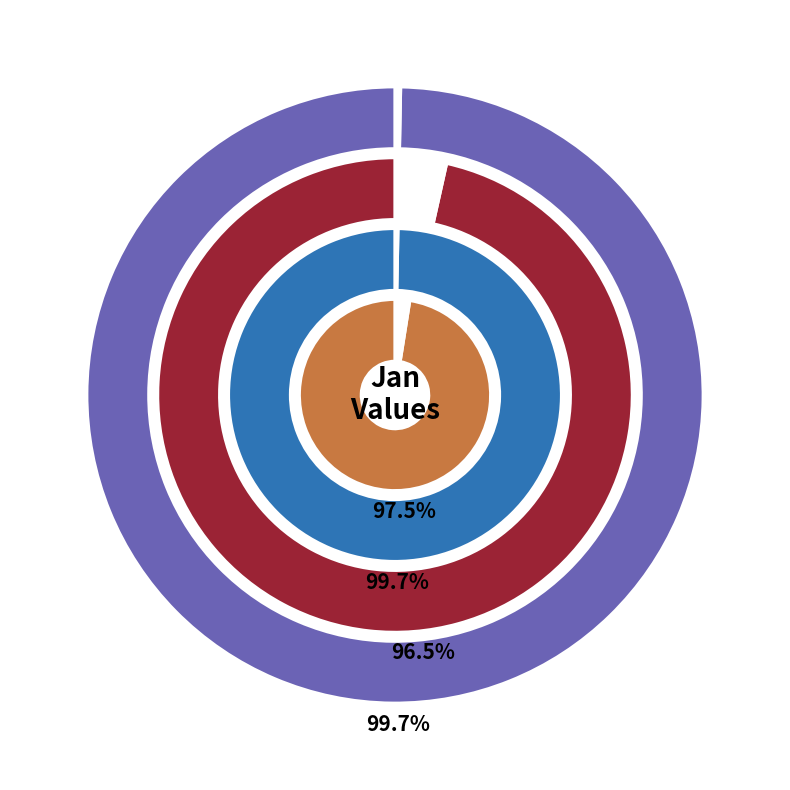

To the nearest percent, what is the difference between the pct35 and pct15 slice percentages?

2%